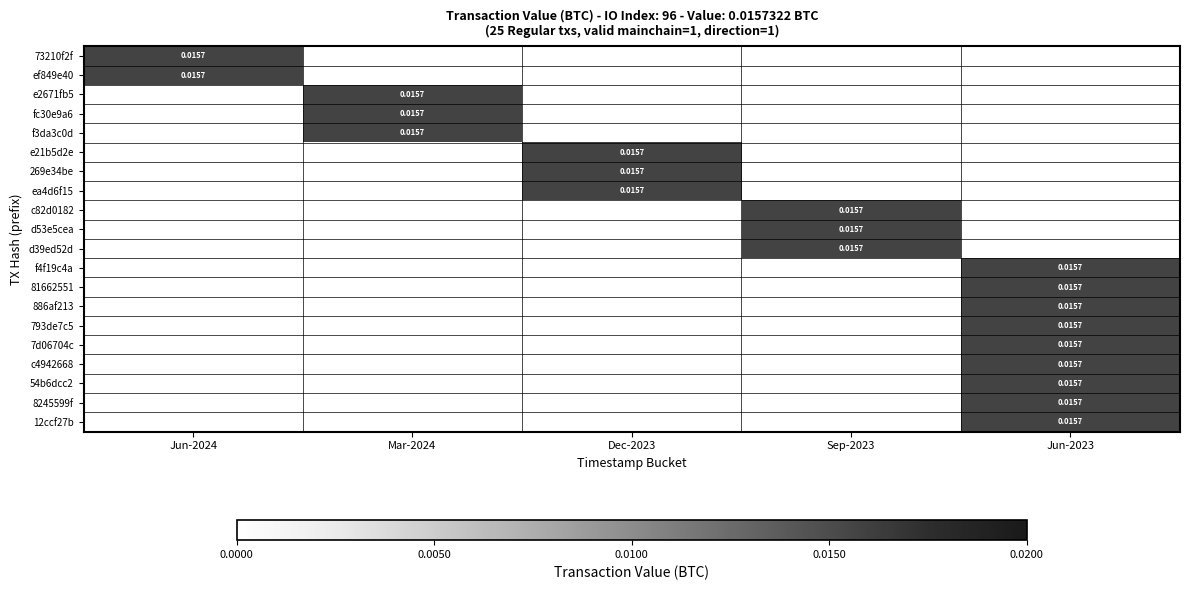

Count the number of categories in the chart.

5